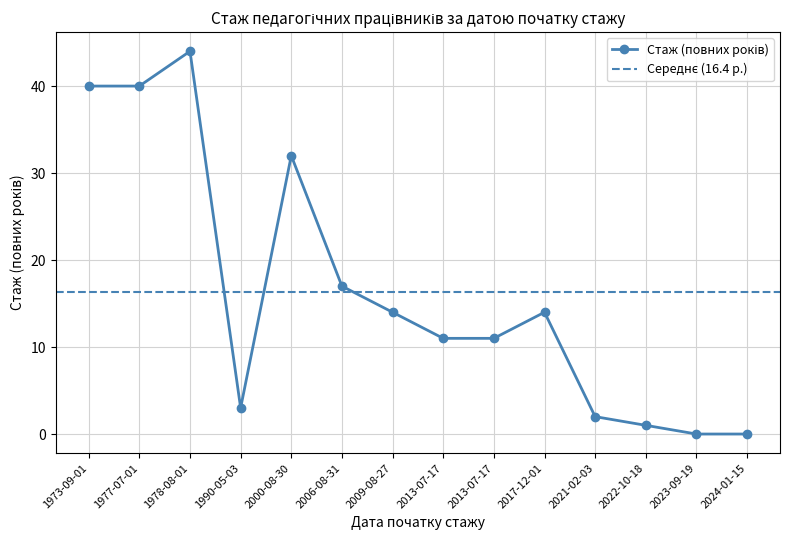

What is the change in value from 1990-05-03 to 2022-10-18?

-2